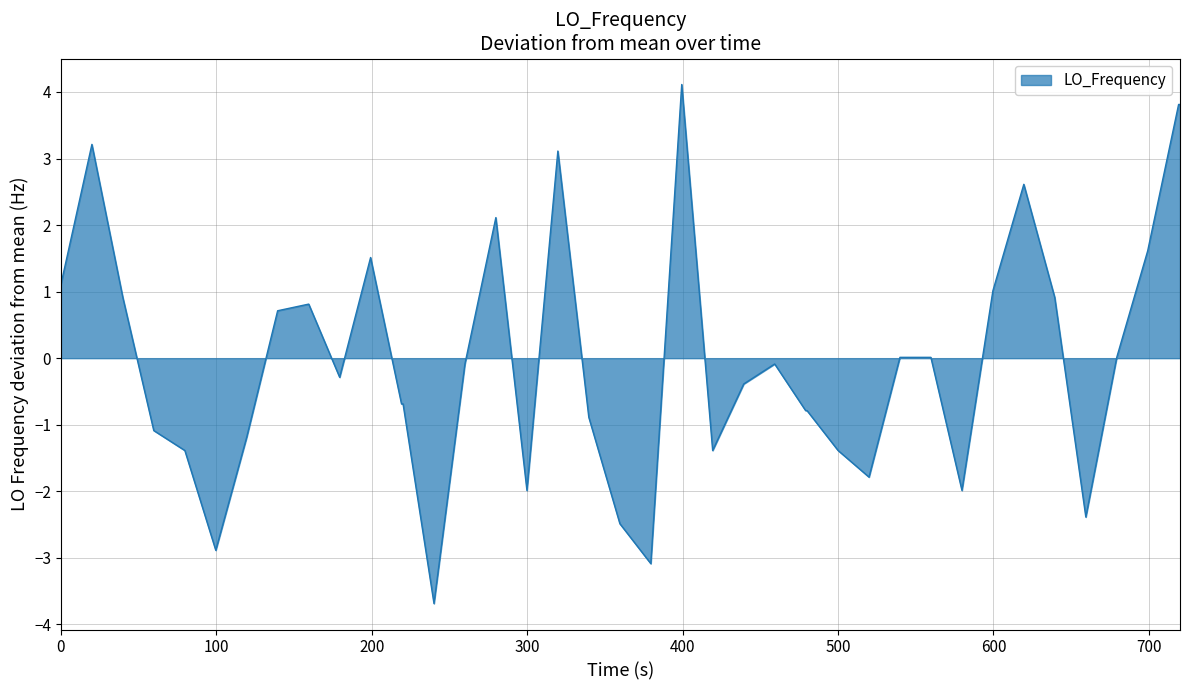

How many categories are shown in the chart?

40